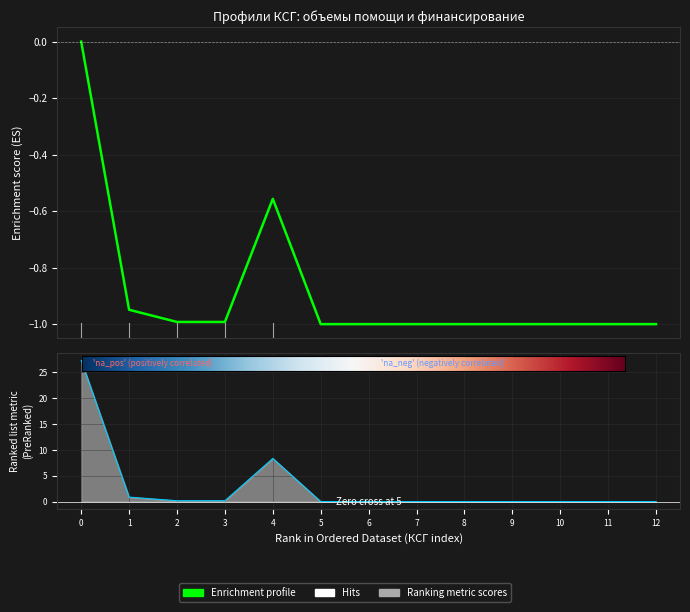

Is this an area chart (filled region under the line)?

No